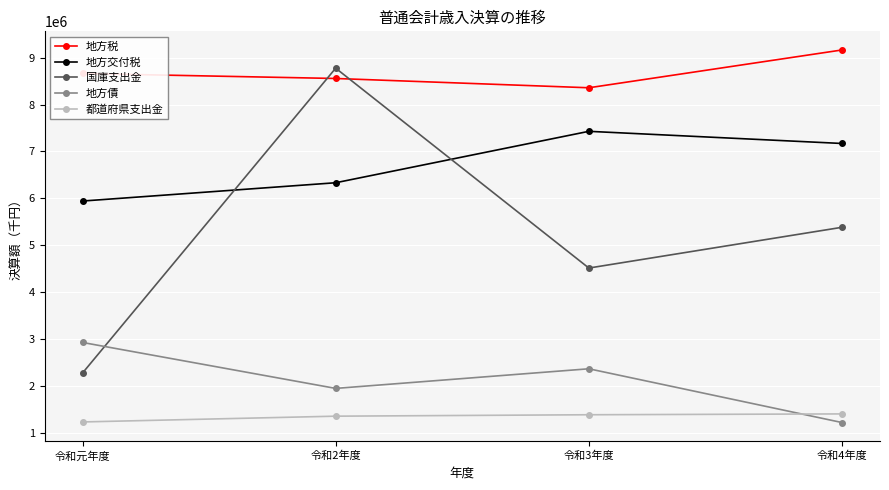

At which category is the sum across all series the highest?

令和2年度